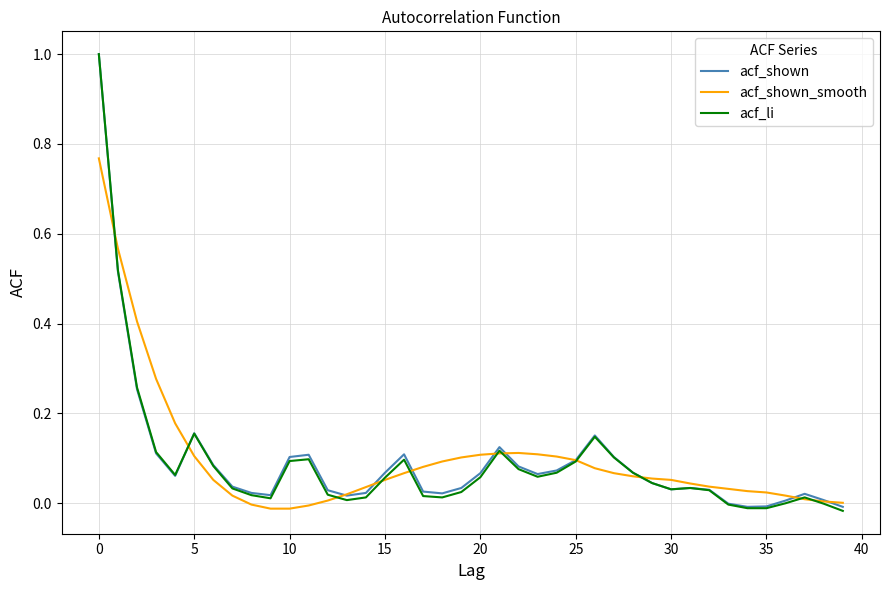

Which series has the largest range (max minus min)?

acf_li